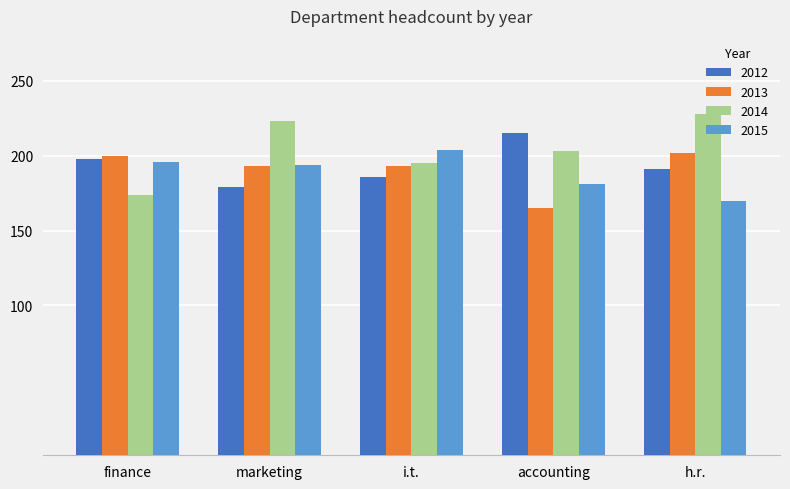

What is the approximate value of 2014 at finance, to the nearest 5?

175